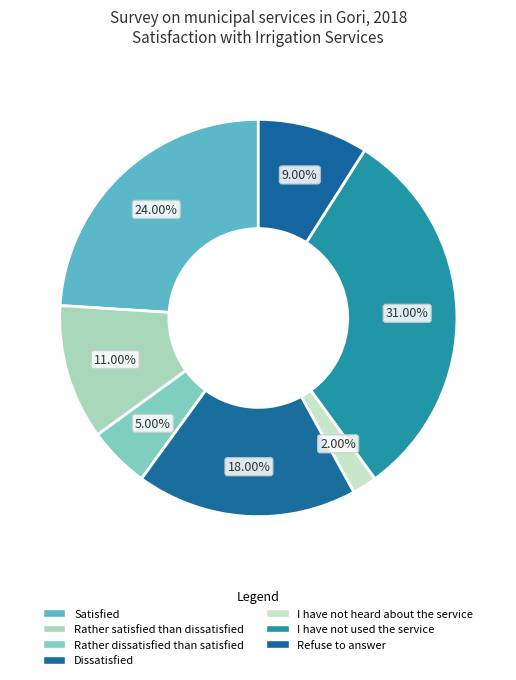

How many segments does this pie chart have?

7